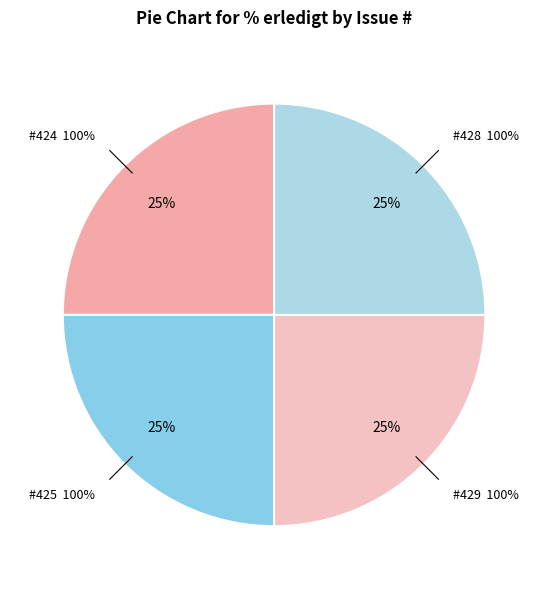

The 423 slice represents 0% of the pie. True or false?

True